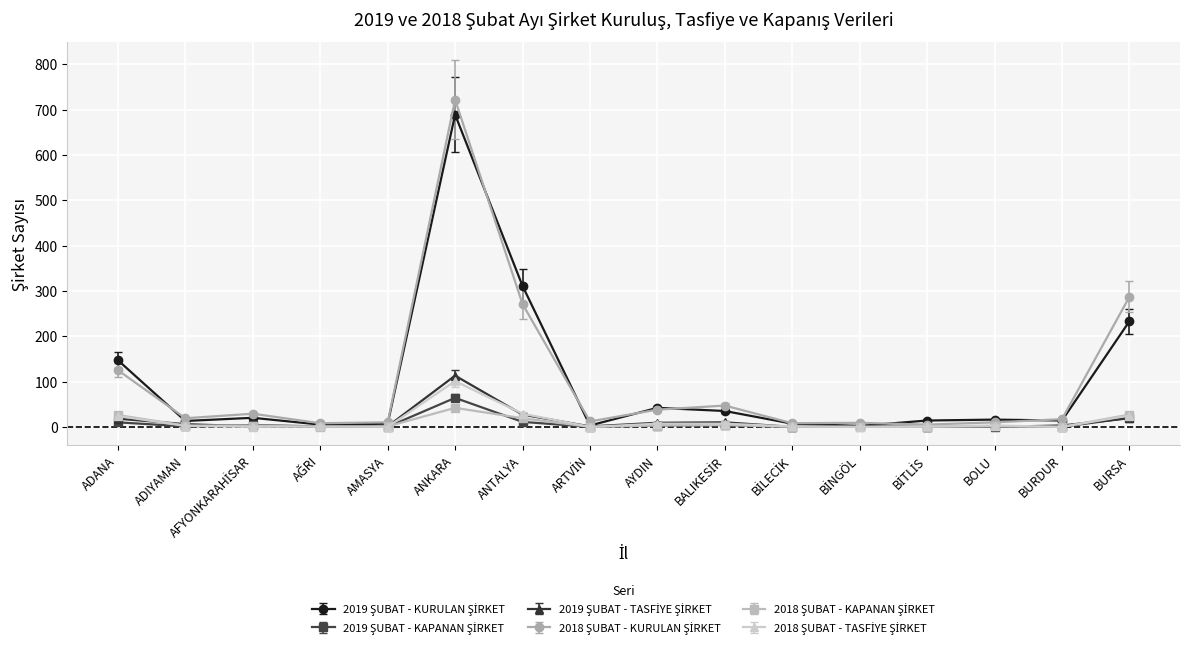

What is the label of the 14th point from the left?

BOLU